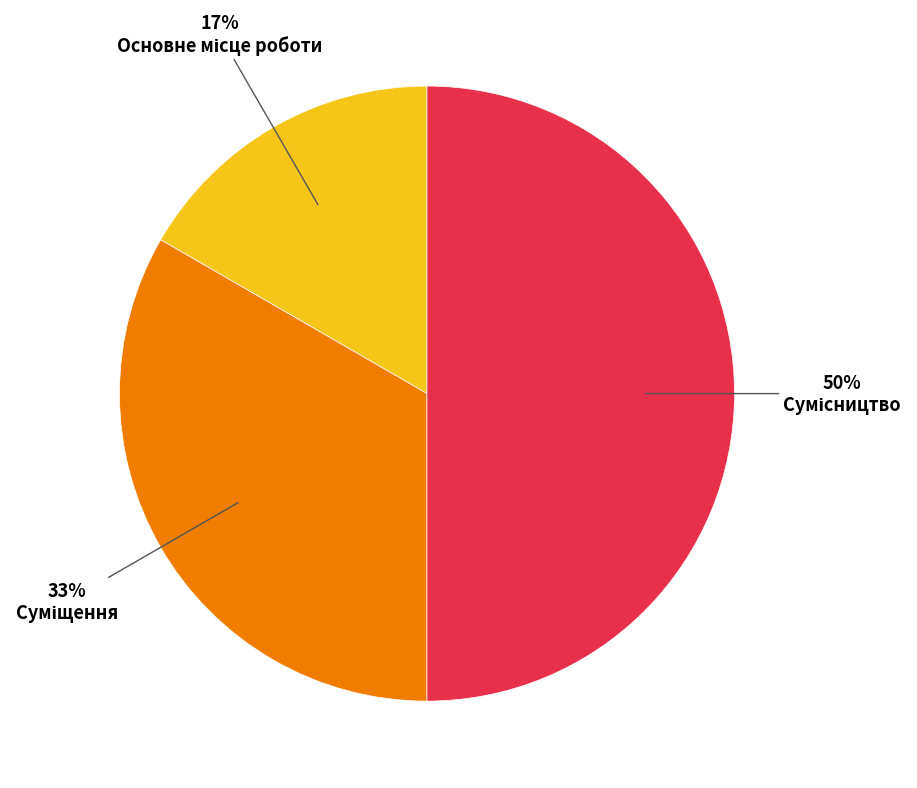

To the nearest percent, what is the difference between the largest and smallest slice percentages?

33%